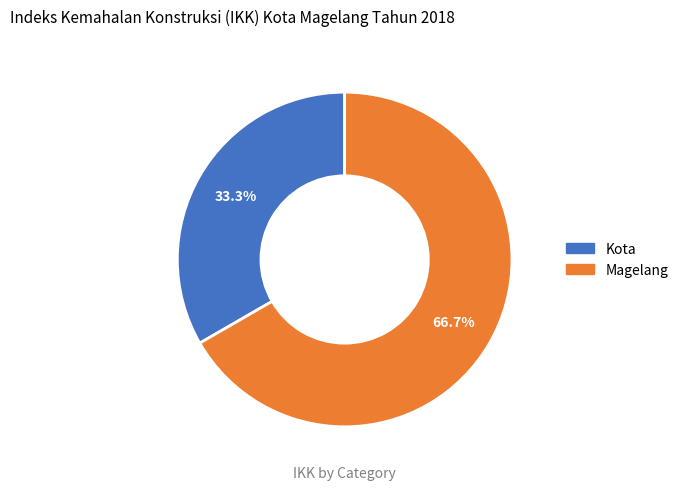

Rank the categories by value from highest to lowest.

Magelang, Kota